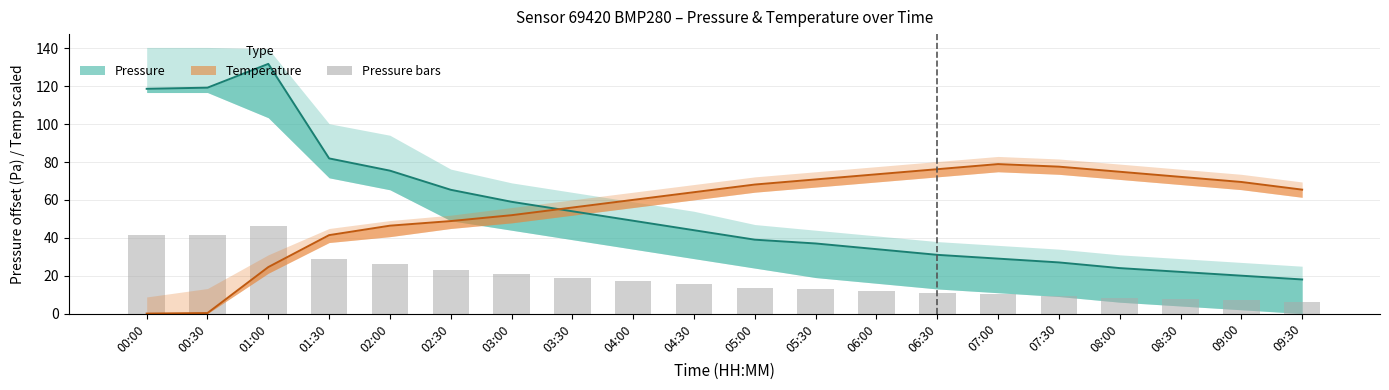

What is the label of the 17th bar from the right?

01:30